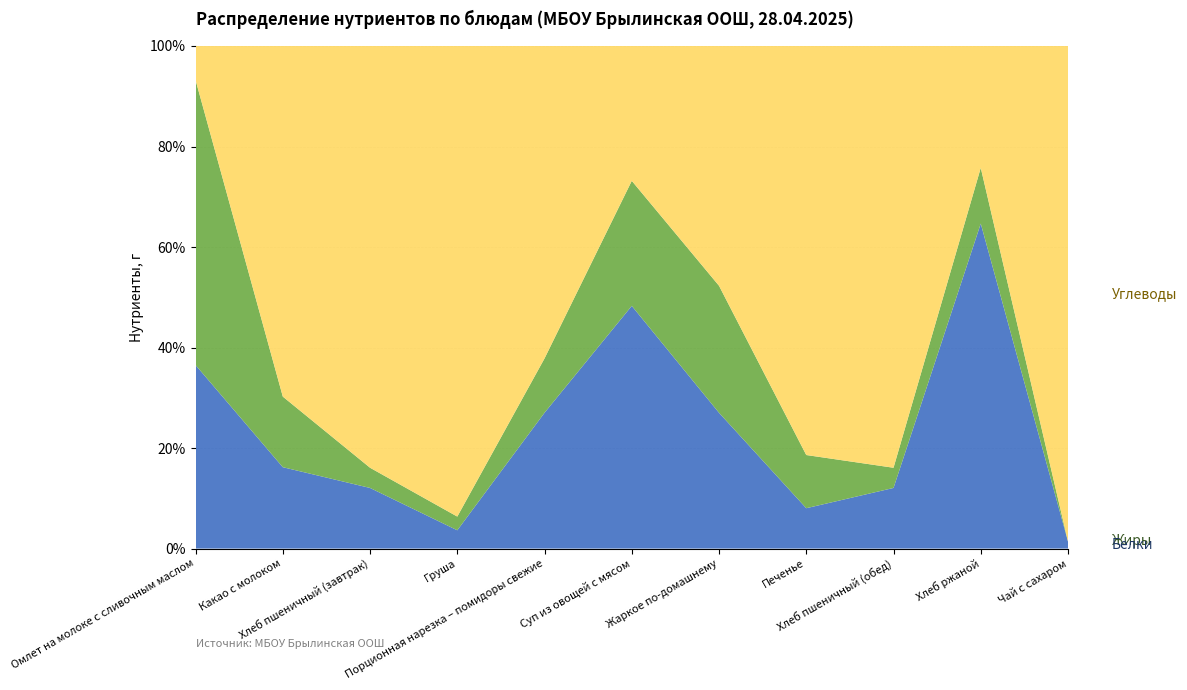

Reading left to right, list all the values displayed in this chart.

Белки: 14.3	4.1	2.4	0.4	1.0	17.3	12.4	2.2	2.4	2.8	0.2
Жиры: 22.2	3.5	0.8	0.3	0.4	8.9	11.6	2.9	0.8	0.5	0.0
Углеводы: 2.6	17.6	16.7	10.3	2.3	9.6	21.9	22.3	16.7	1.1	14.0